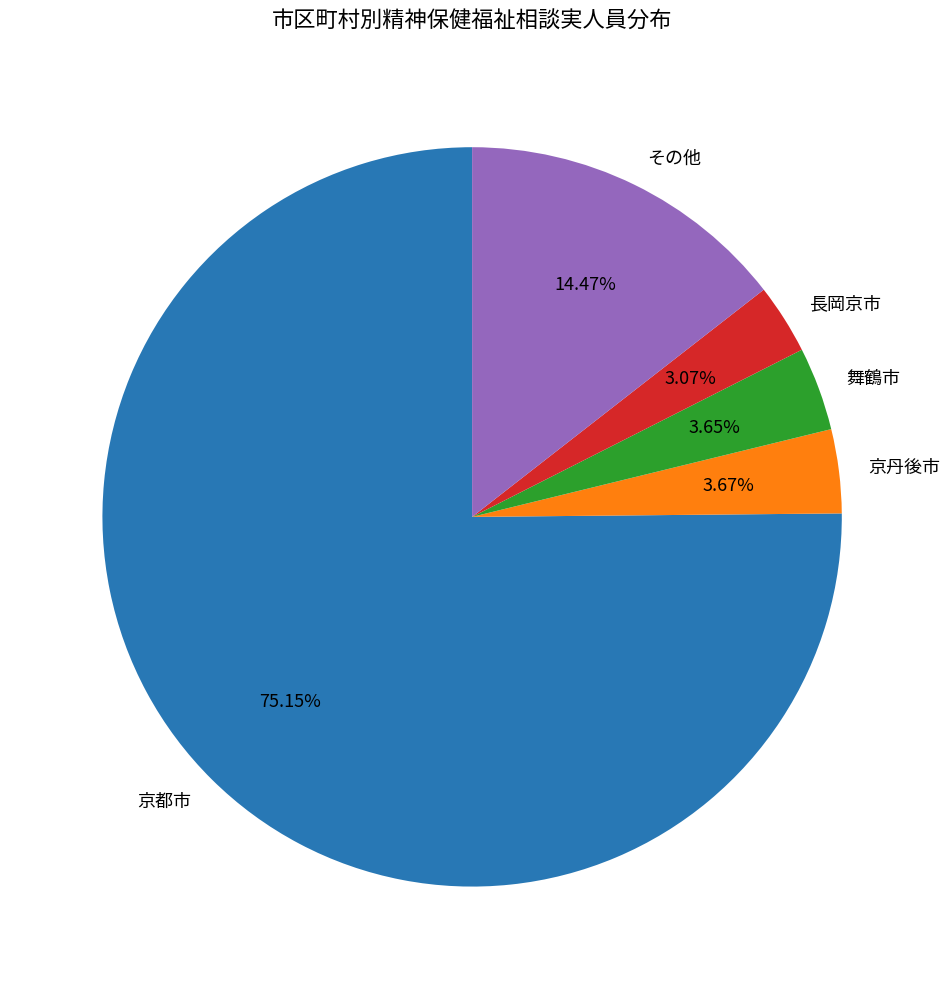

Count the number of slices in the pie.

5